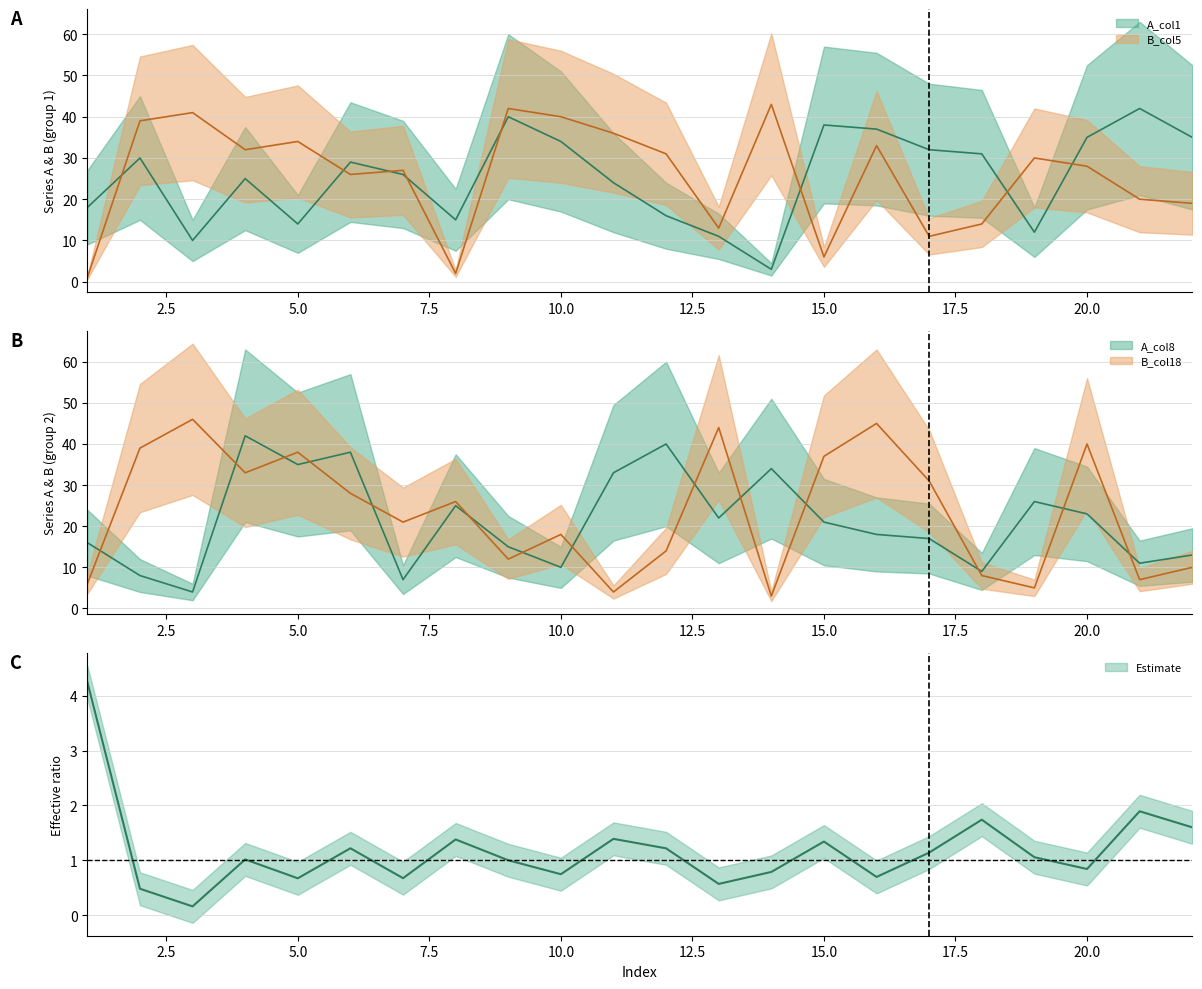

In B_col18, how many points are lower than both neighbors (excluding endpoints)?

7